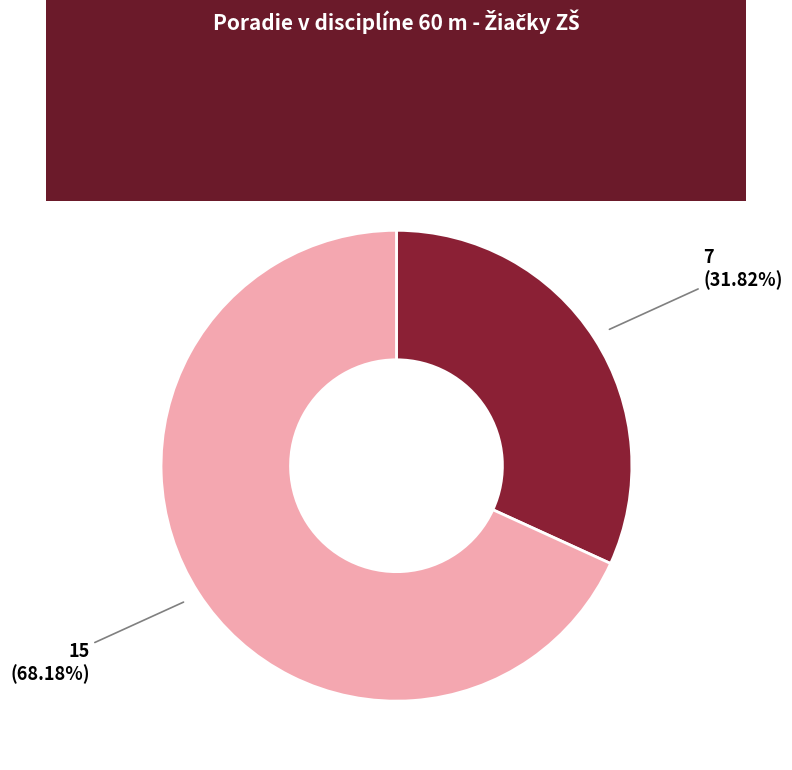

Which slice is the smallest?

Marková Ema